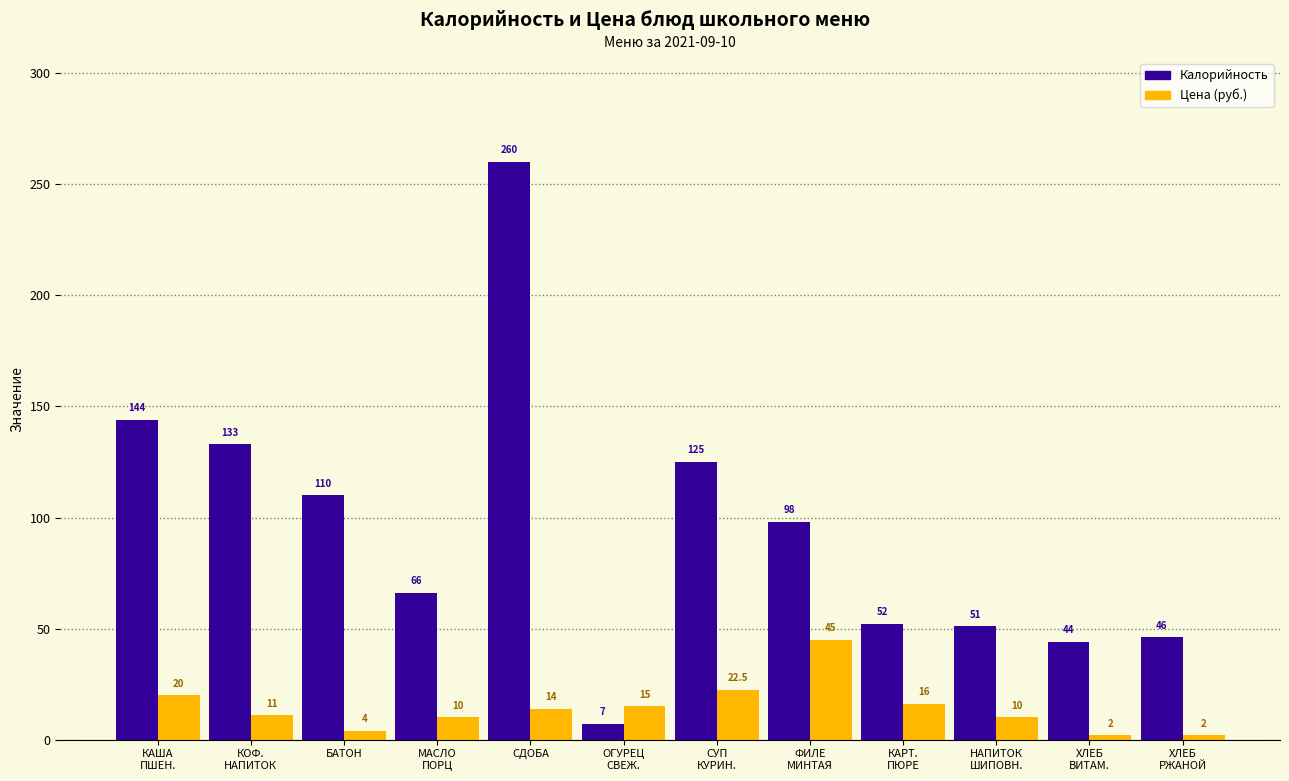

Reading left to right, what are all the values shown in this chart?

Калорийность: КАША
ПШЕН.=144.0	КОФ.
НАПИТОК=133.0	БАТОН=110.0	МАСЛО
ПОРЦ=66.0	СДОБА=260.0	ОГУРЕЦ
СВЕЖ.=7.0	СУП
КУРИН.=125.0	ФИЛЕ
МИНТАЯ=98.0	КАРТ.
ПЮРЕ=52.0	НАПИТОК
ШИПОВН.=51.0	ХЛЕБ
ВИТАМ.=44.0	ХЛЕБ
РЖАНОЙ=46.0
Цена: КАША
ПШЕН.=20.0	КОФ.
НАПИТОК=11.0	БАТОН=4.0	МАСЛО
ПОРЦ=10.0	СДОБА=14.0	ОГУРЕЦ
СВЕЖ.=15.0	СУП
КУРИН.=22.5	ФИЛЕ
МИНТАЯ=45.0	КАРТ.
ПЮРЕ=16.0	НАПИТОК
ШИПОВН.=10.0	ХЛЕБ
ВИТАМ.=2.0	ХЛЕБ
РЖАНОЙ=2.0